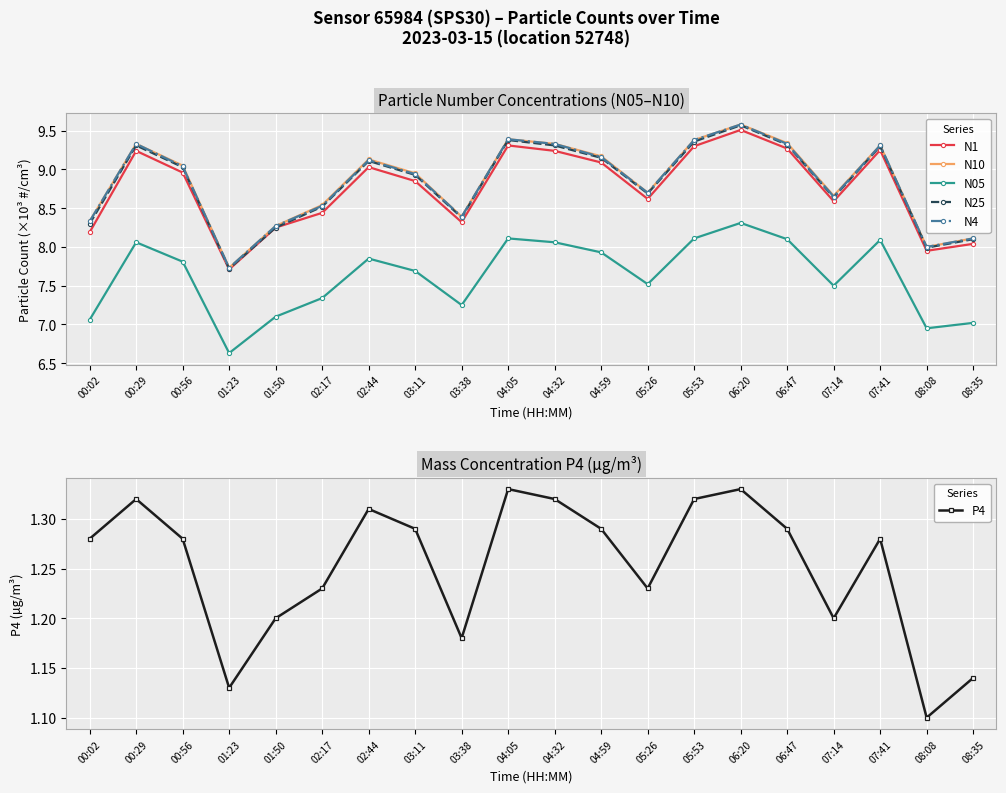

What is the total value across all series at 05:53?

46.9